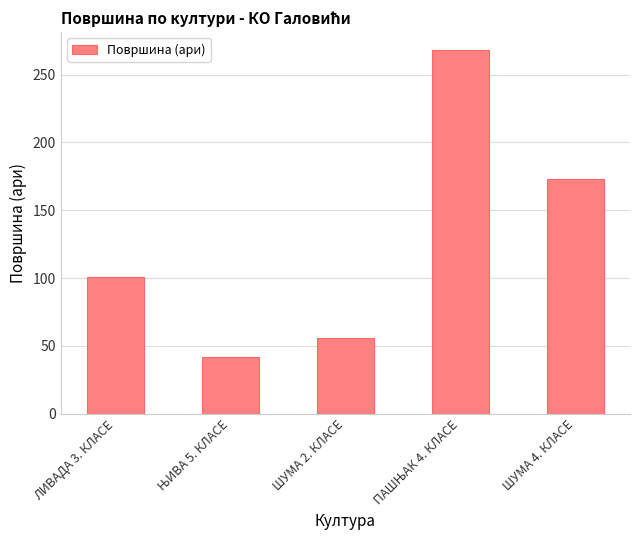

Reading right to left, what are all the values shown in this chart?

173	268	56	42	101